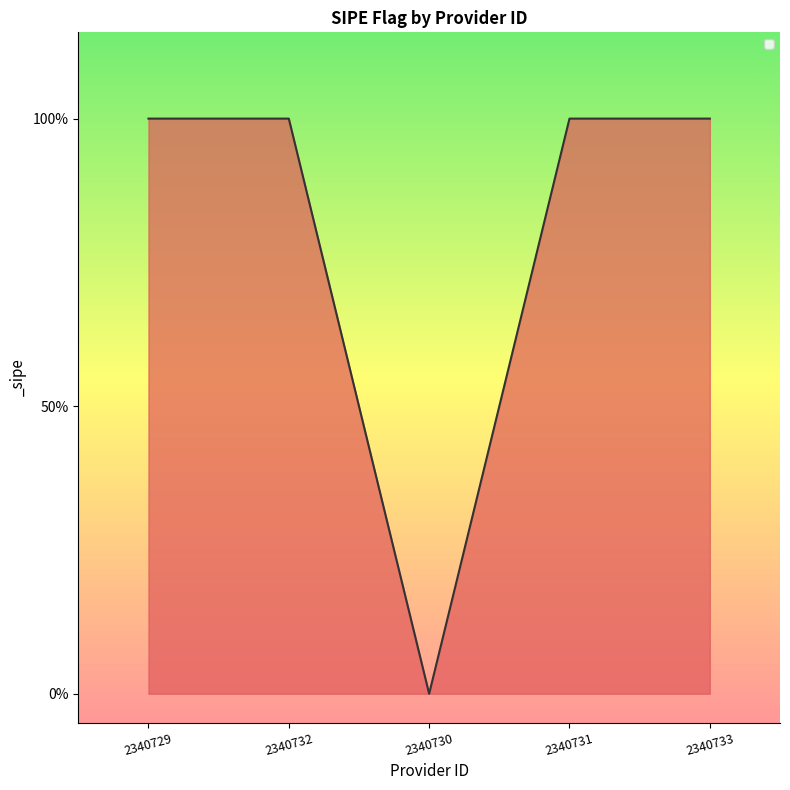

Is this an area chart (filled region under the line)?

Yes